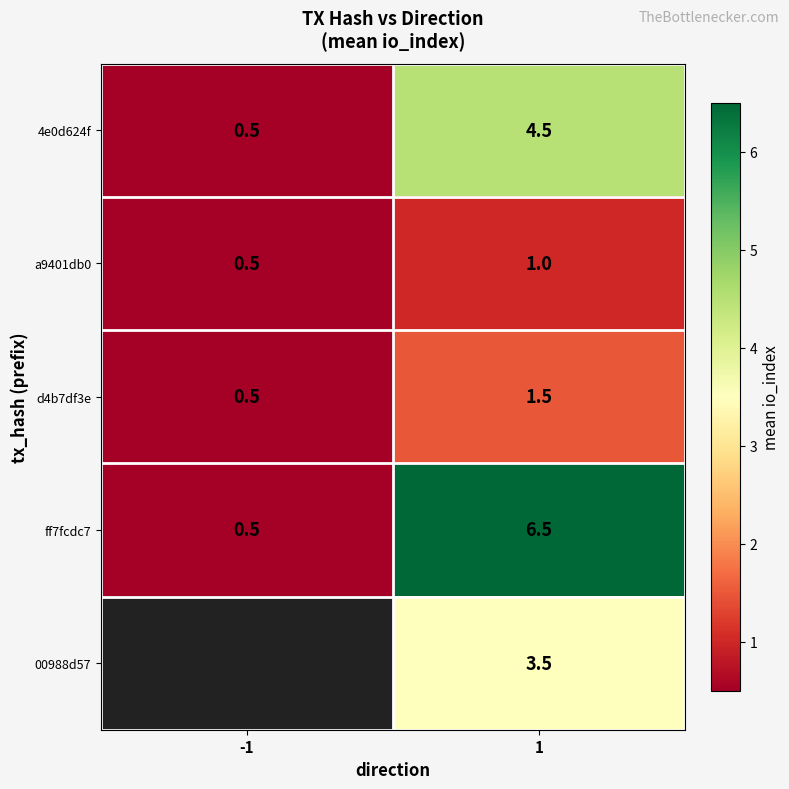

Where does the d4b7df3e series first go above 1?

1